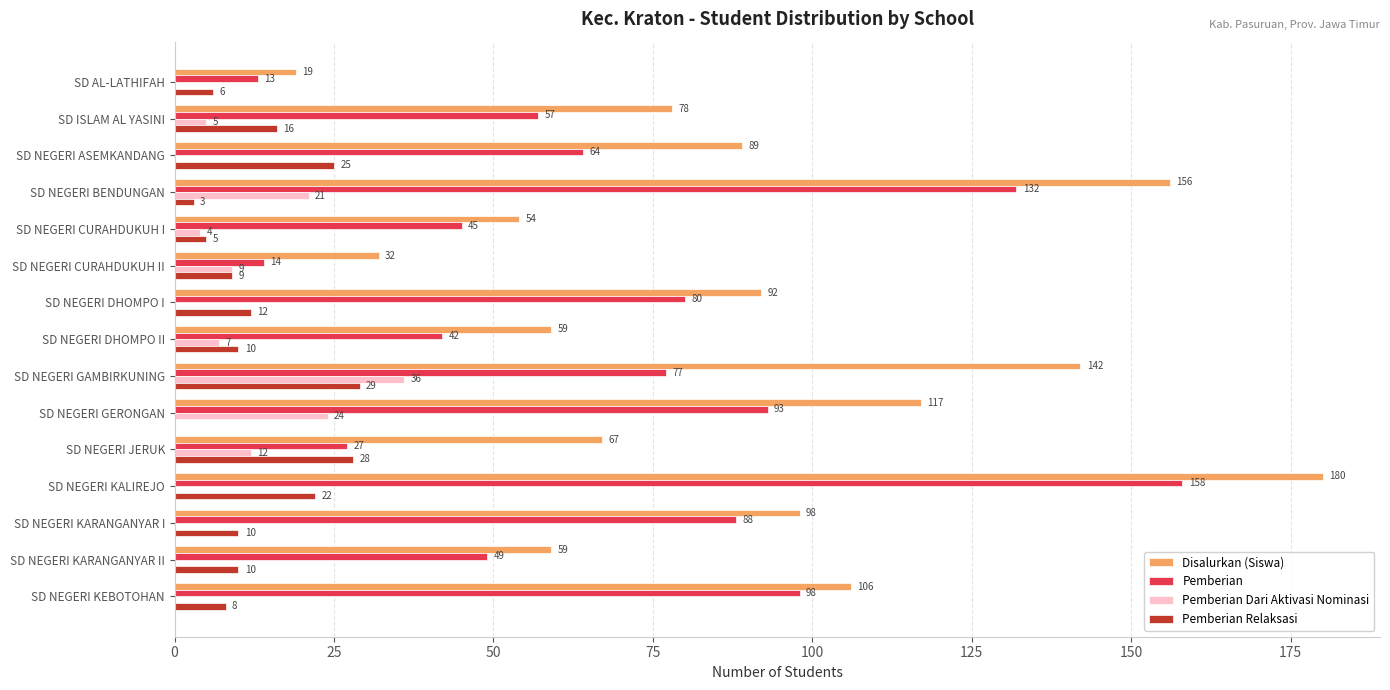

What is the sum of all Pemberian values?

1037